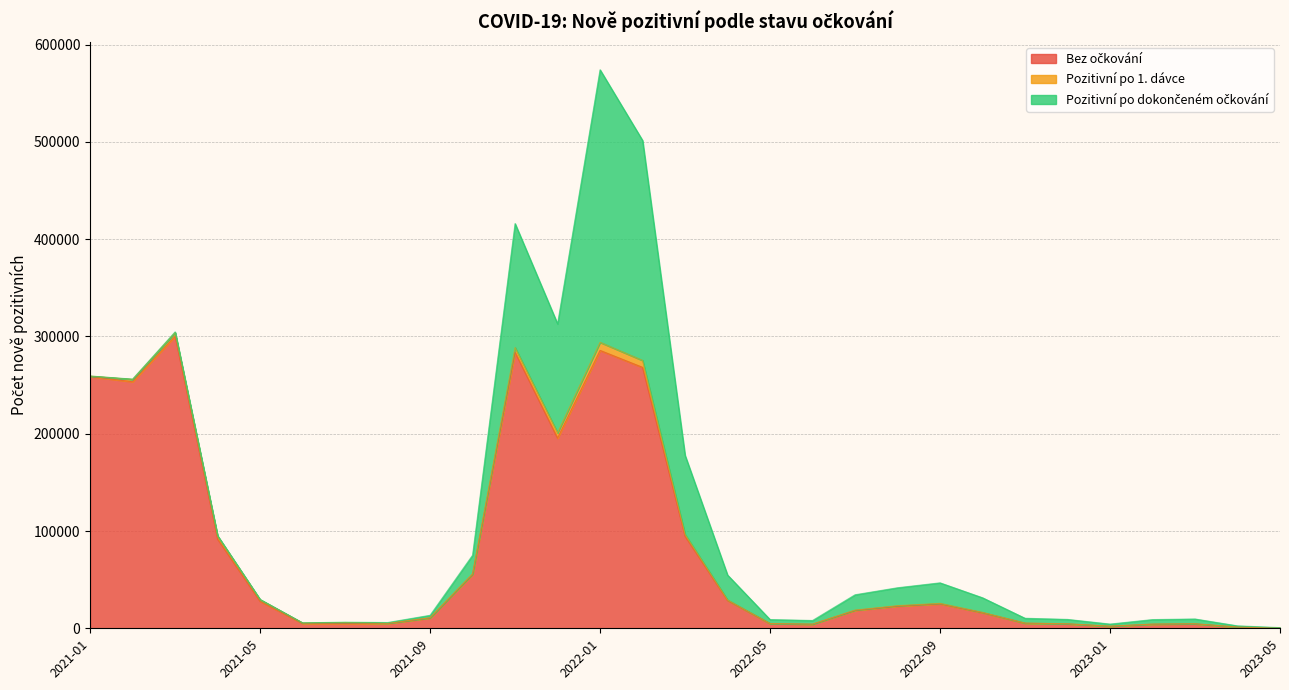

Between which two adjacent categories do Pozitivní po dokončeném očkování and Pozitivní po 1. dávce first intersect?

2021-07 and 2021-08